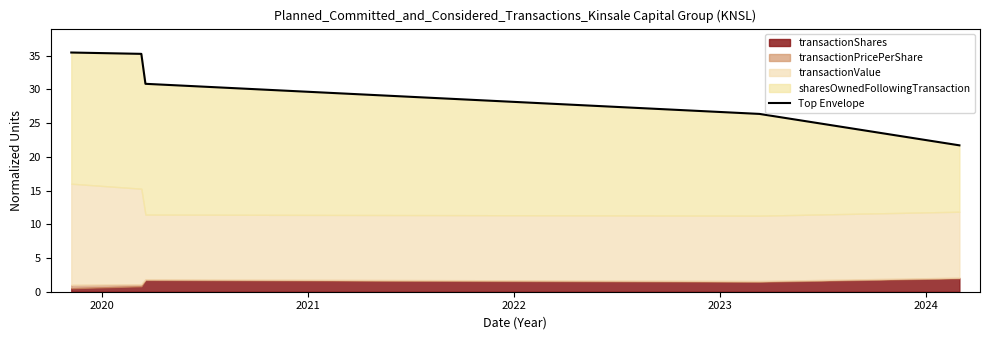

Is it true that the value at 2023 is 13.4?

False